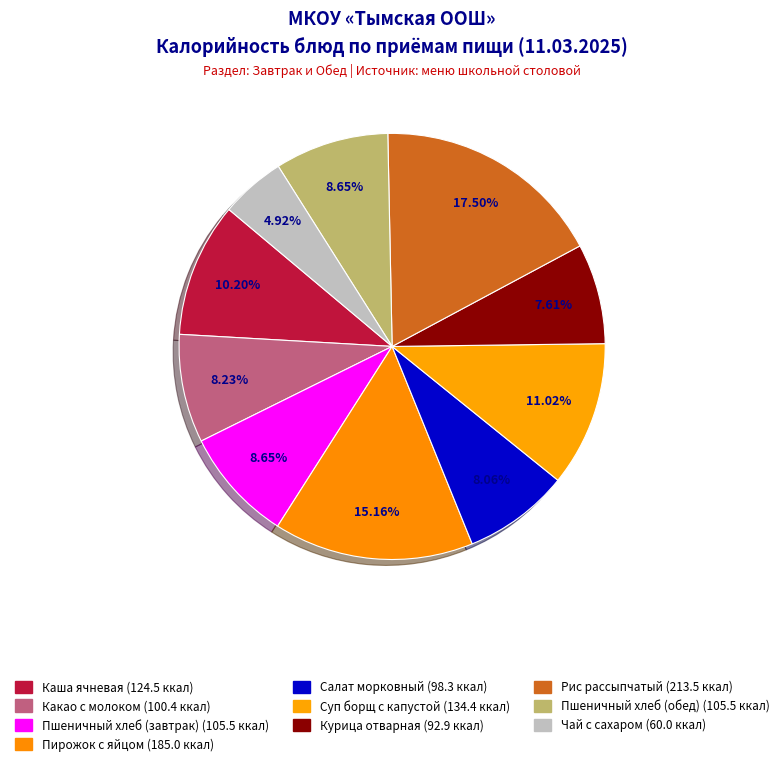

Is Каша ячневая the majority of the pie?

No